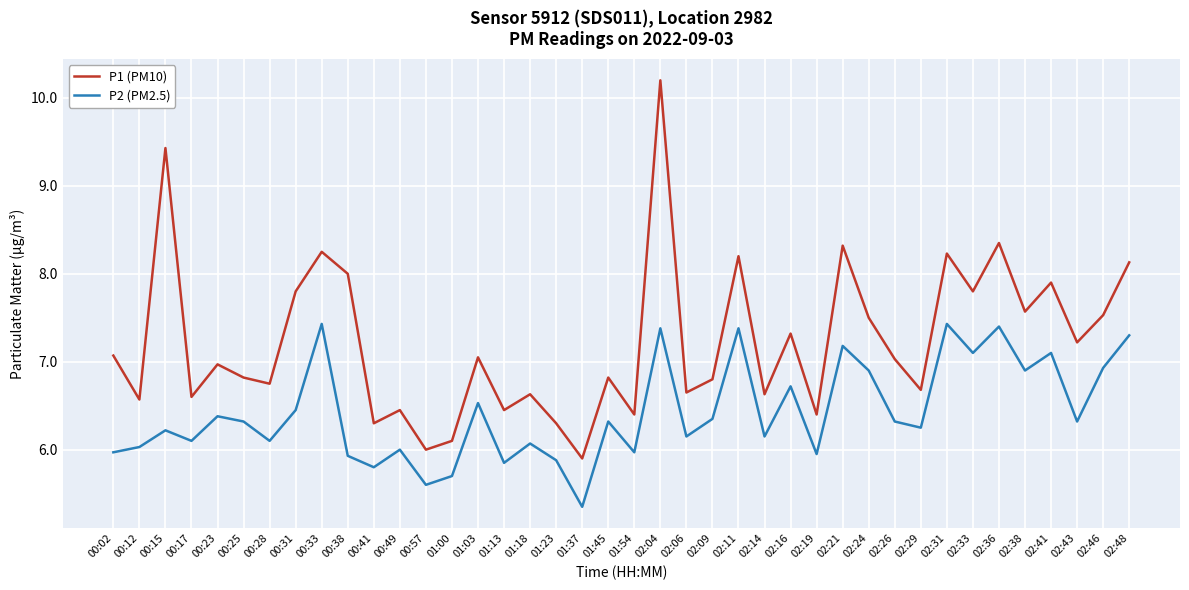

List the series in order of their peak value, highest first.

P1 (PM10), P2 (PM2.5)